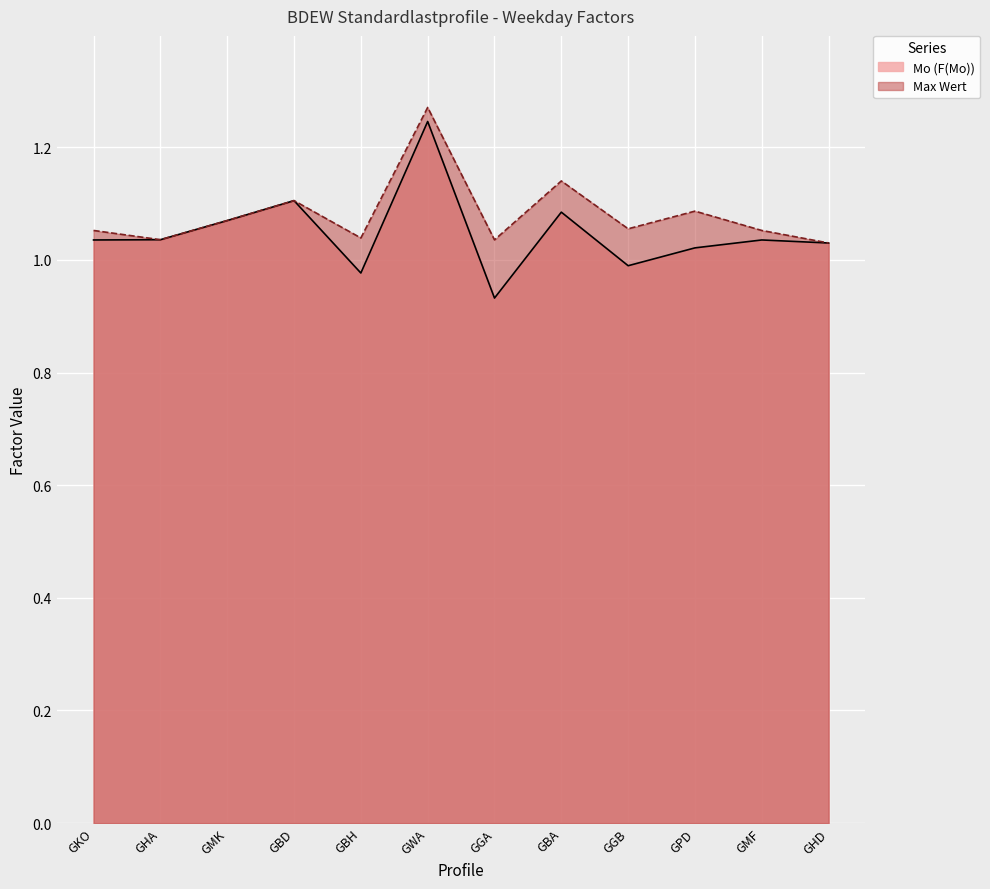

True or false: Max Wert and Mo intersect in this chart.

False